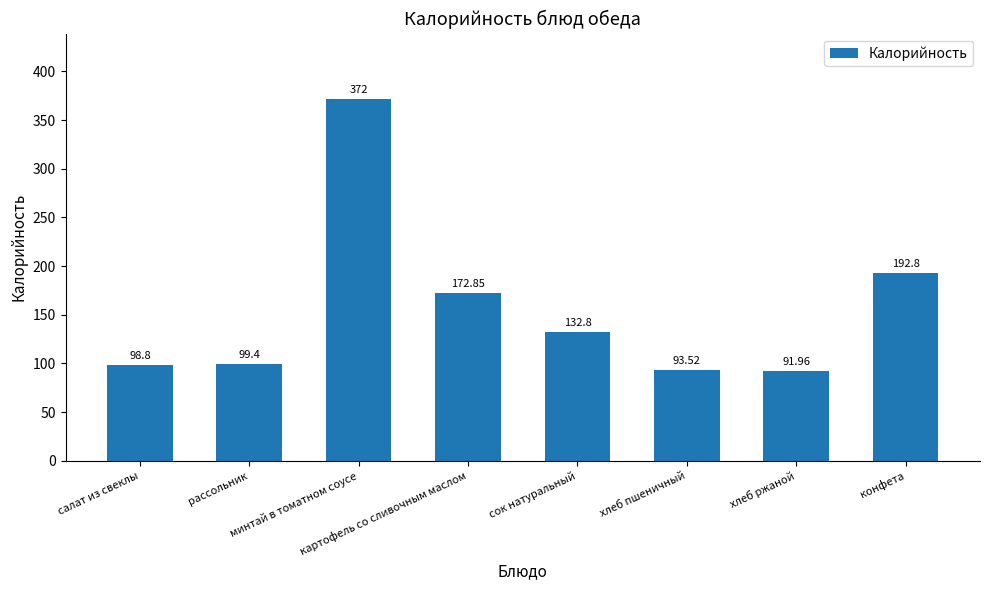

What is the sum of the values at картофель со сливочным маслом and хлеб ржаной?

264.8